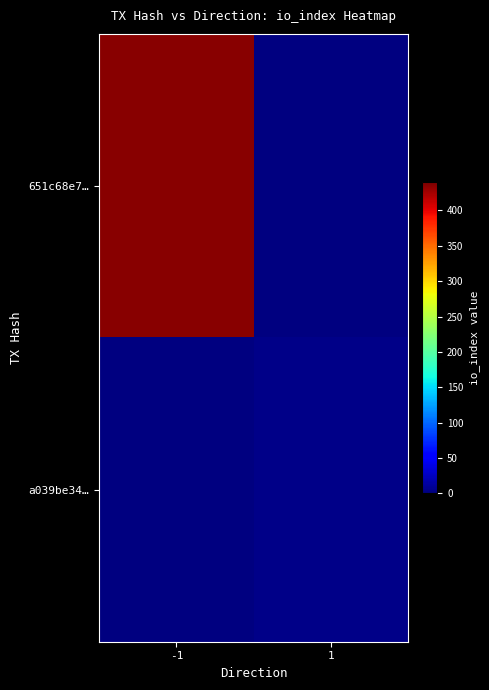

How many positive values does the 651c68e7… series have?

1